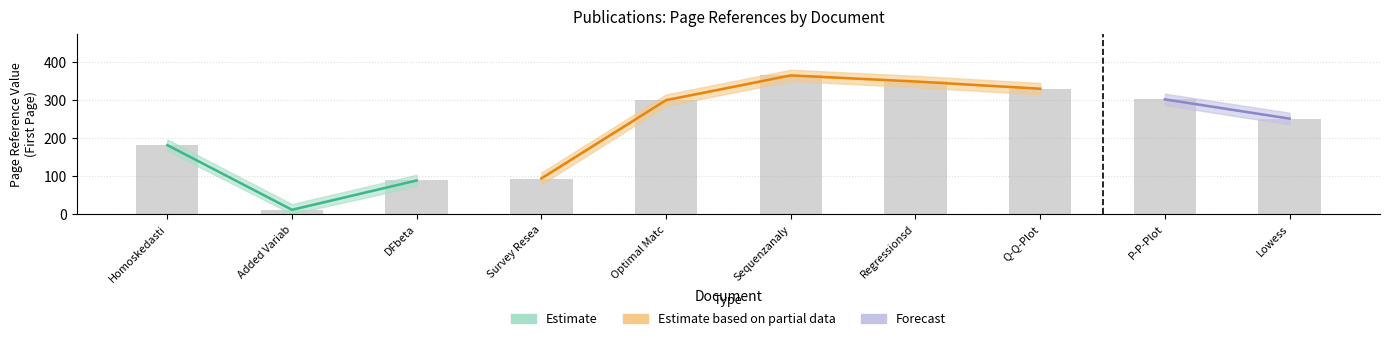

The value of Letzte_Seite at 7 is 434. True or false?

False